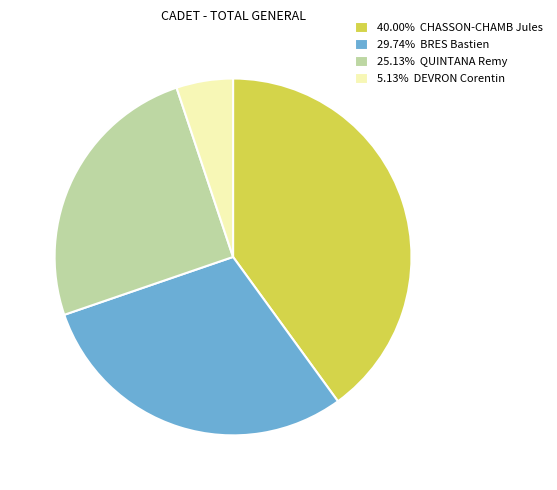

Does any single category account for the majority?

No